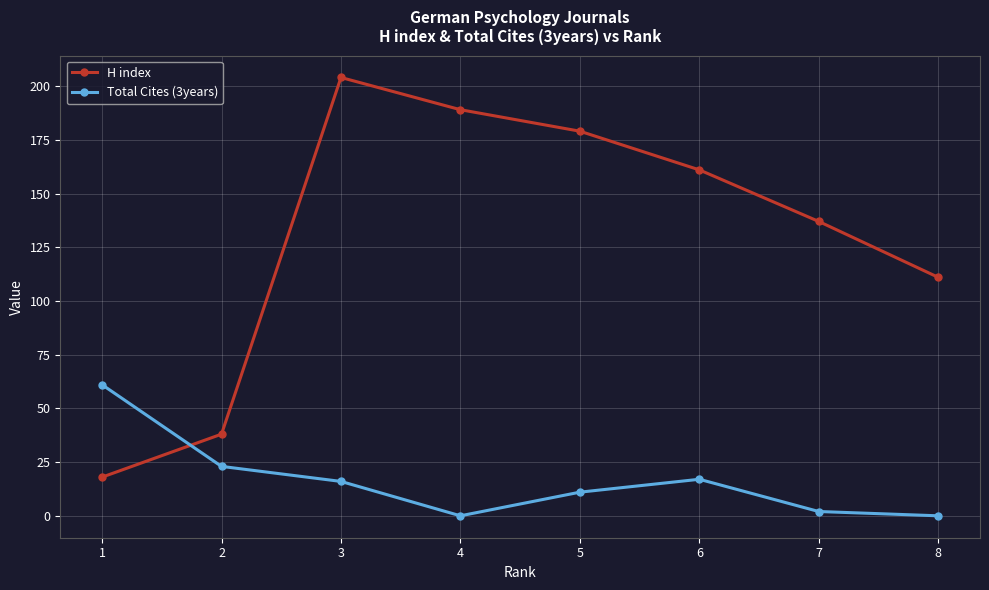

Which series has the largest total across all categories?

H index